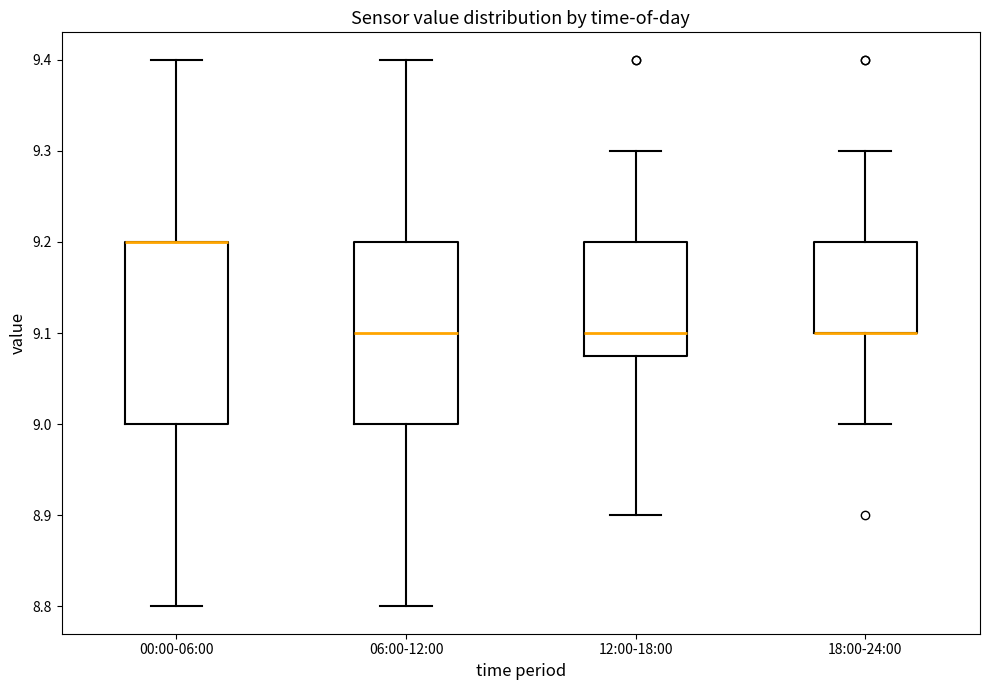

Reading left to right, read every box against the y-axis: the position of its median line, the range the box covers, and the ends of its whiskers. The values are not printed on the chart, so give them approximately, as read against the axis.

00:00-06:00: median 9.20 (drawn on the box's upper edge), box 9.00 to 9.20, whiskers 8.80 to 9.40
06:00-12:00: median 9.10, box 9.00 to 9.20, whiskers 8.80 to 9.40
12:00-18:00: median 9.10, box 9.08 to 9.20, whiskers 8.90 to 9.30
18:00-24:00: median 9.10 (drawn on the box's lower edge), box 9.10 to 9.20, whiskers 9.00 to 9.30